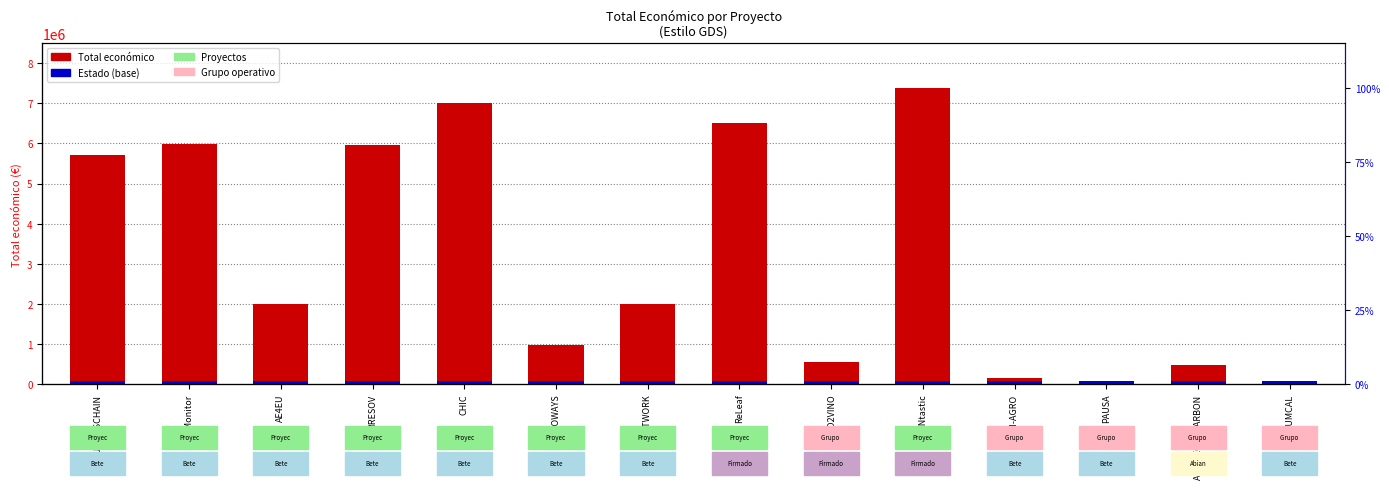

What is the difference between the second highest and minimum values?

6953096